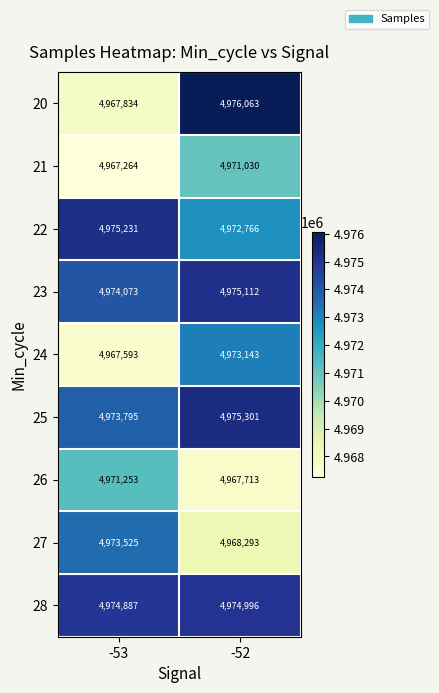

Rank the series at -53 from lowest to highest value.

21, 24, 20, 26, 27, 25, 23, 28, 22